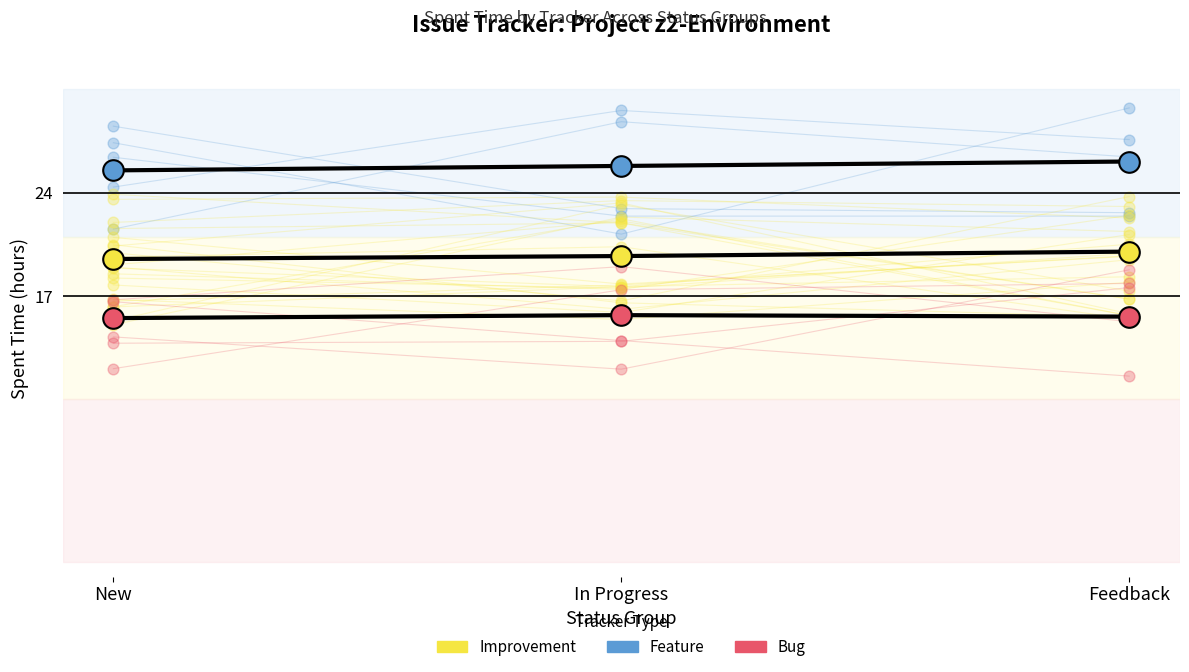

At how many categories does at least one series exceed 21?

3